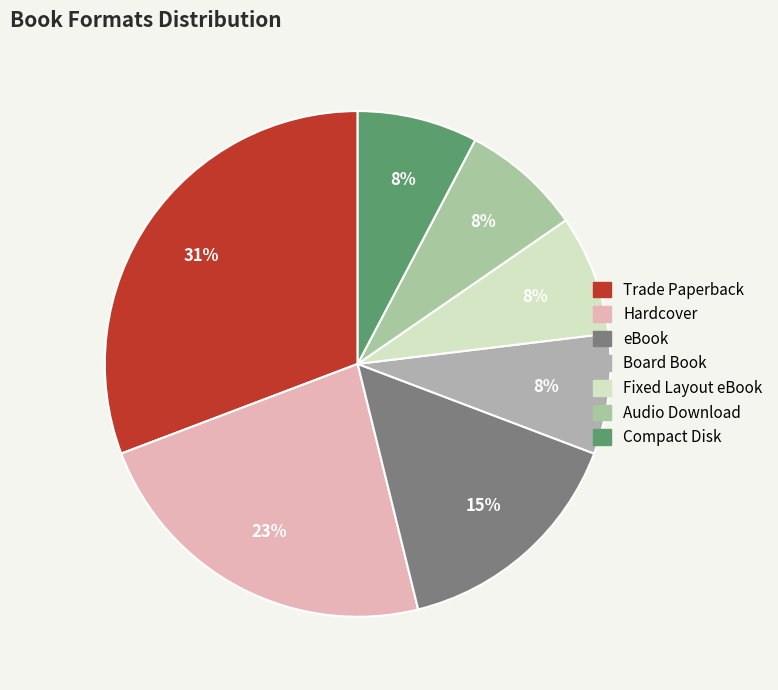

How many segments does this pie chart have?

7